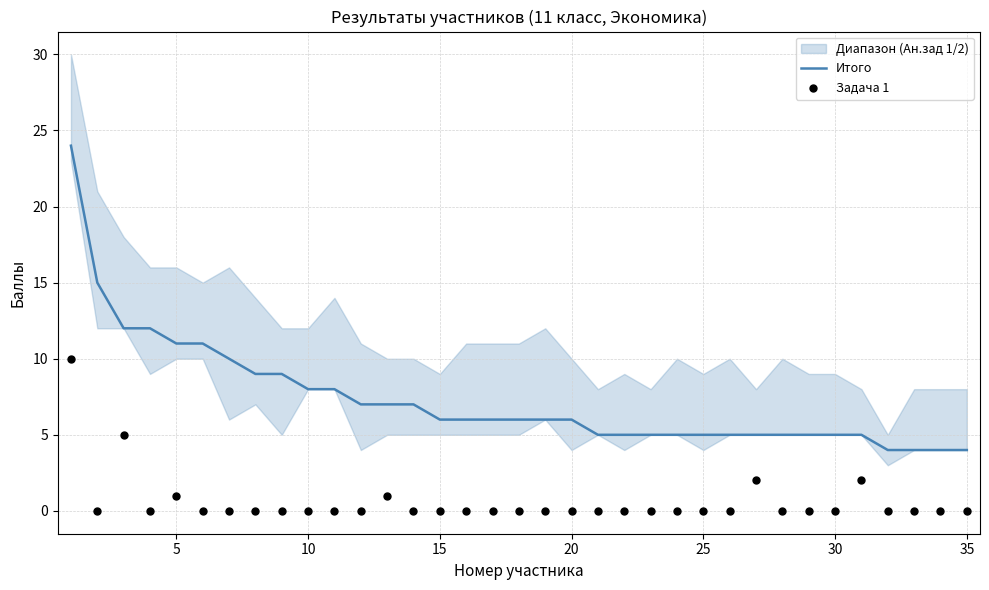

True or false: Итого has a value of 8 at 10.

True